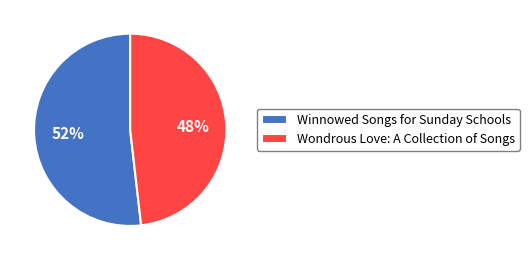

To the nearest percent, what is the difference between the Winnowed Songs for Sunday Schools and Wondrous Love: A Collection of Songs slice percentages?

4%